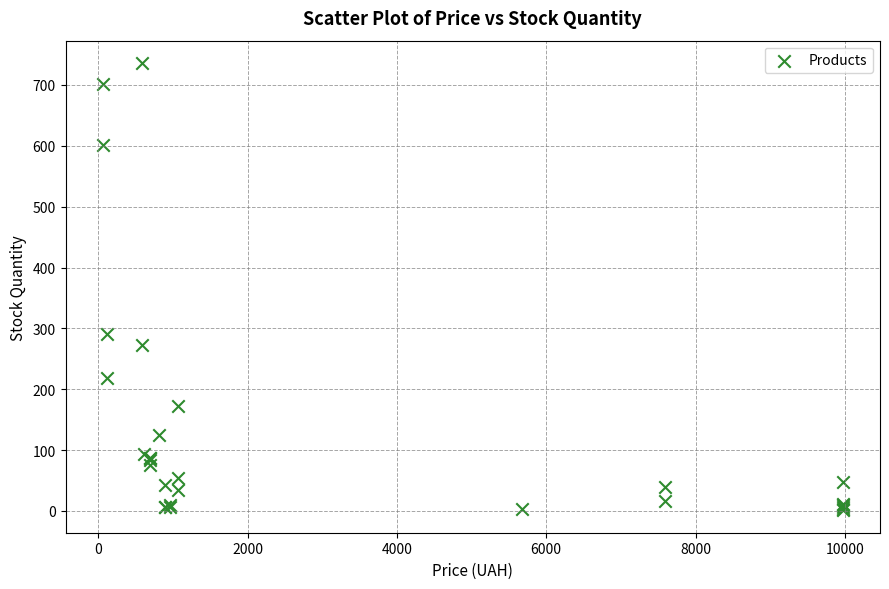

What Y value in the scatter plot is closest to 368?

290